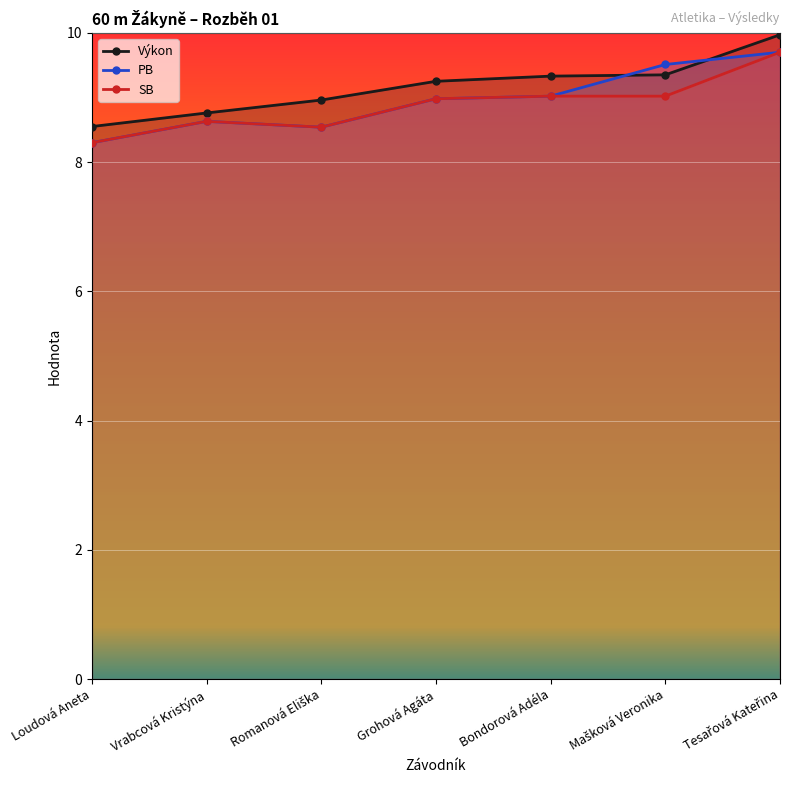

What is the difference between the highest and lowest values at Tesařová Kateřina?

0.3